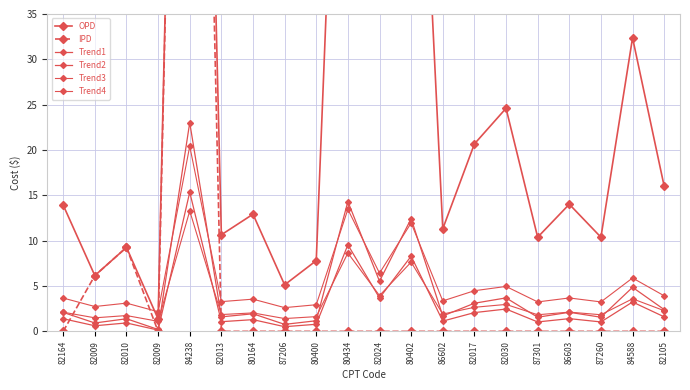

Which has a higher value, 87206 or 80434?

80434